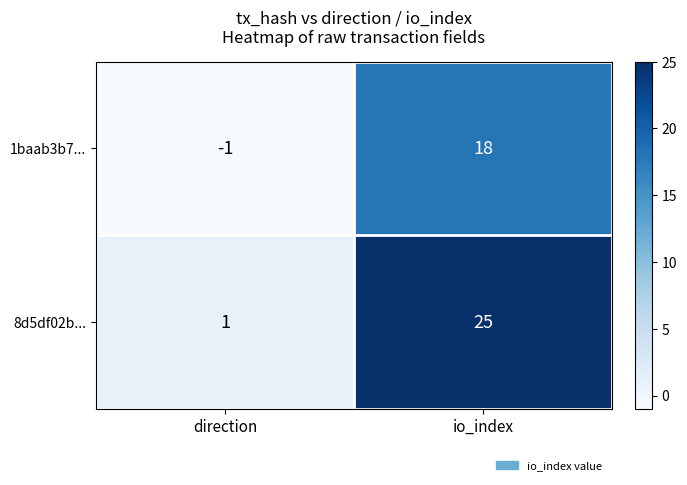

Reading left to right, transcribe all the data shown in this chart.

1baab3b7...: direction=-1	io_index=18
8d5df02b...: direction=1	io_index=25